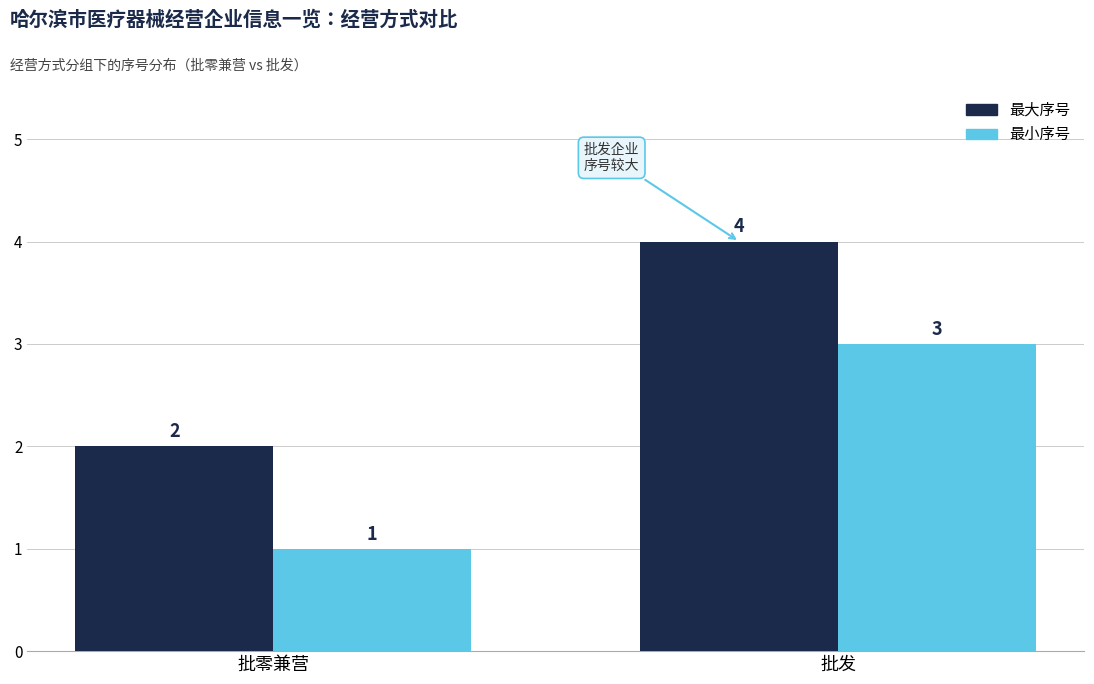

What is the difference between the 最小序号 values at 批零兼营 and 批发?

2